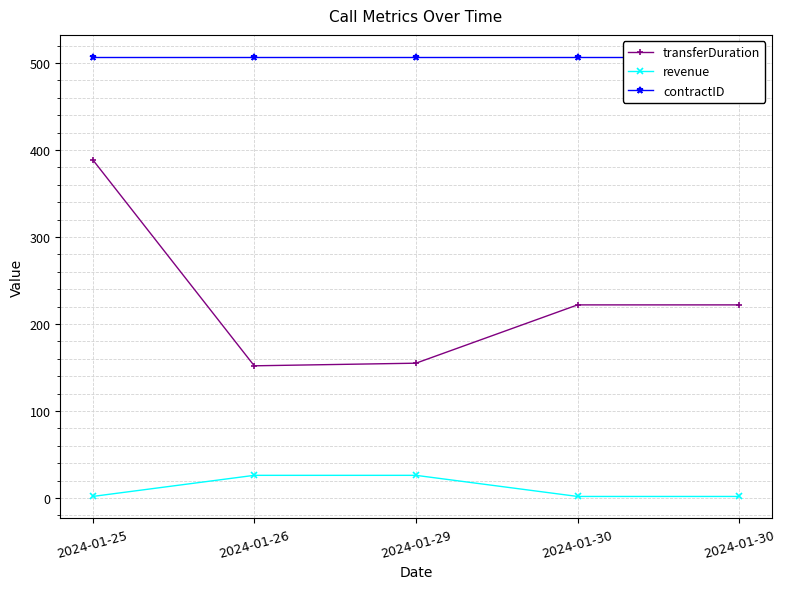

Rank the categories by revenue value from lowest to highest.

2024-01-25, 2024-01-30, 2024-01-30, 2024-01-26, 2024-01-29